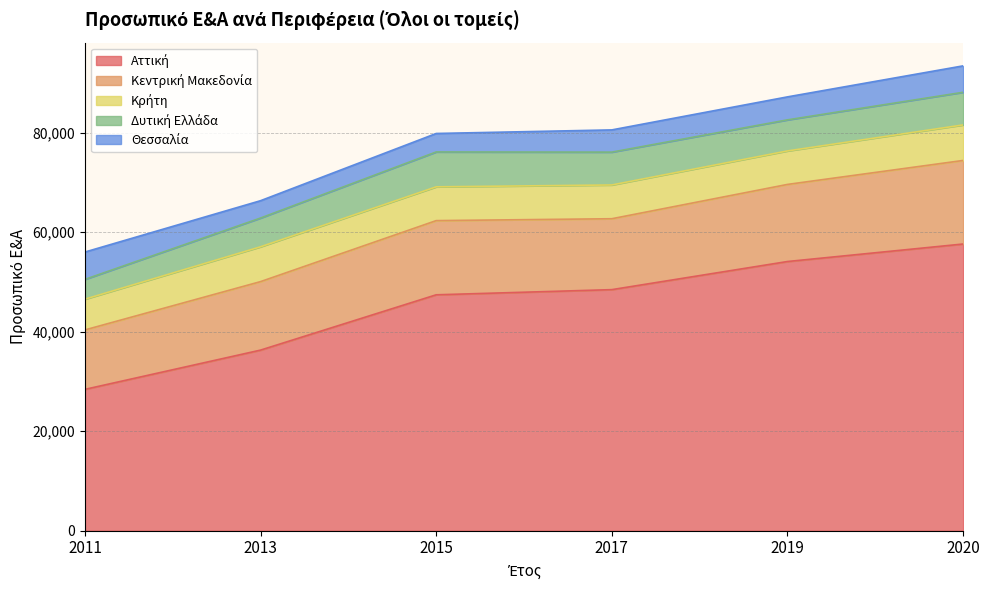

What is the value of the Δυτική Ελλάδα point at the 3rd from the left?

7013